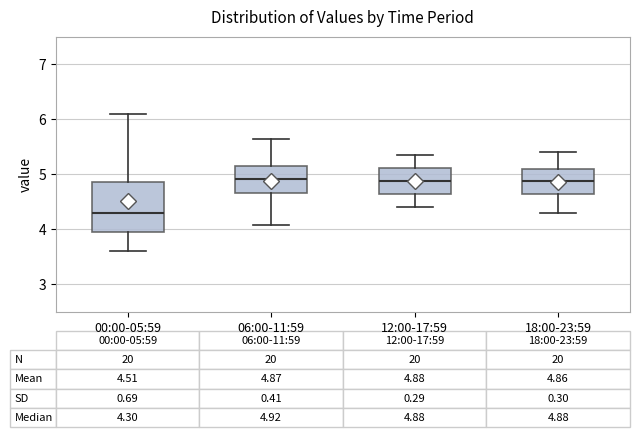

Which box is the tallest, from its lower edge to its upper edge?

00:00-05:59